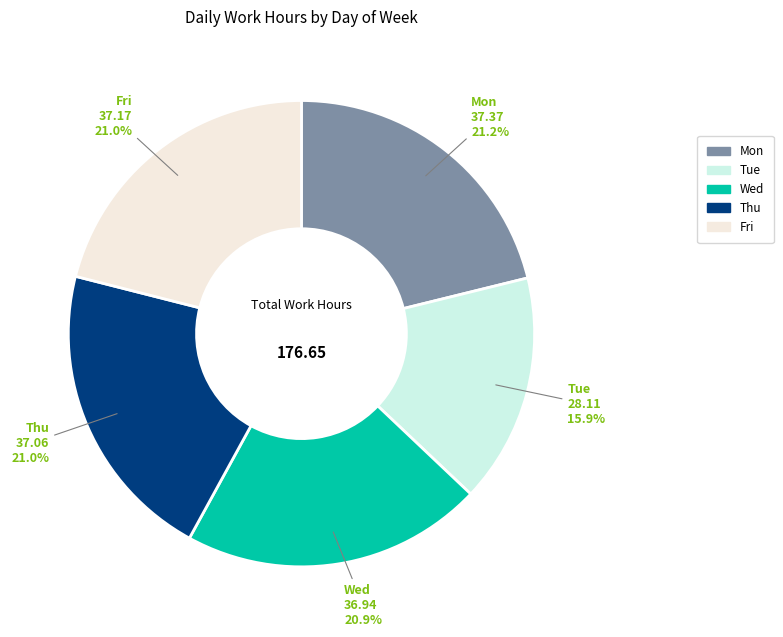

What percentage is NOT represented by Fri?

79.0%